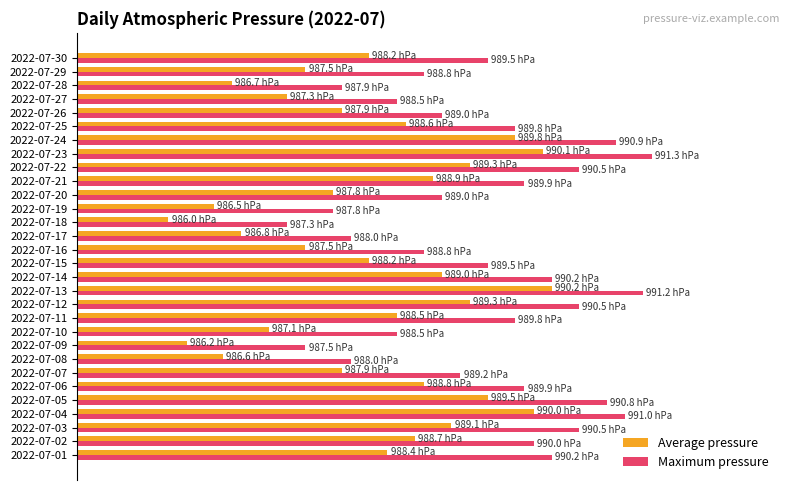

What are all the series names shown in the legend?

Average pressure, Maximum pressure